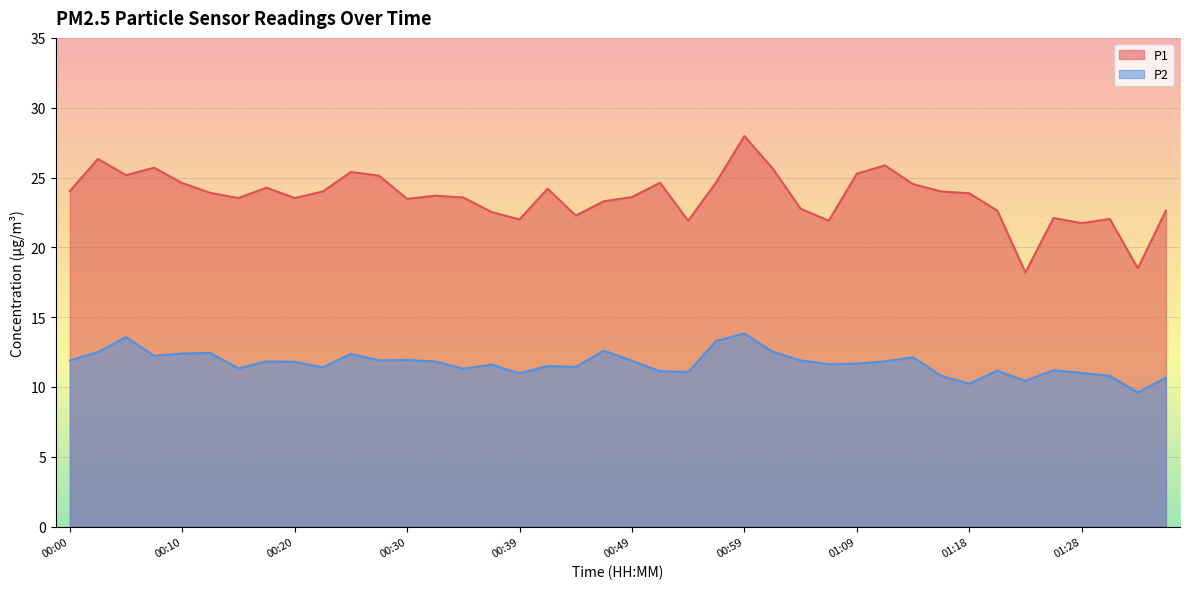

What is the difference between the maximum and minimum values in the P2 series?

4.2